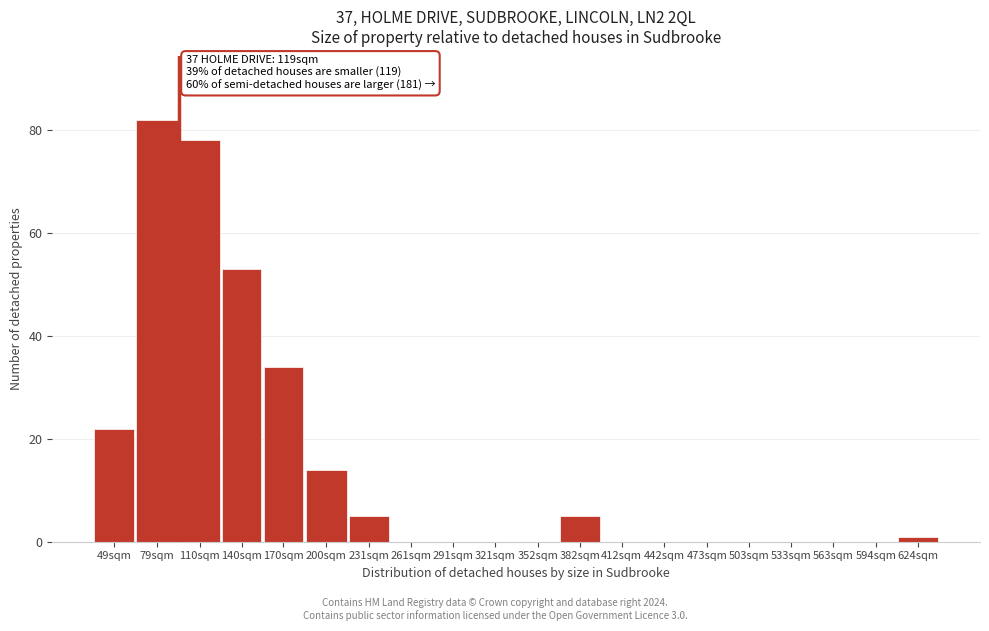

Reading right to left, extract all data points from this chart.

624sqm=1	594sqm=0	563sqm=0	533sqm=0	503sqm=0	473sqm=0	442sqm=0	412sqm=0	382sqm=5	352sqm=0	321sqm=0	291sqm=0	261sqm=0	231sqm=5	200sqm=14	170sqm=34	140sqm=53	110sqm=78	79sqm=82	49sqm=22